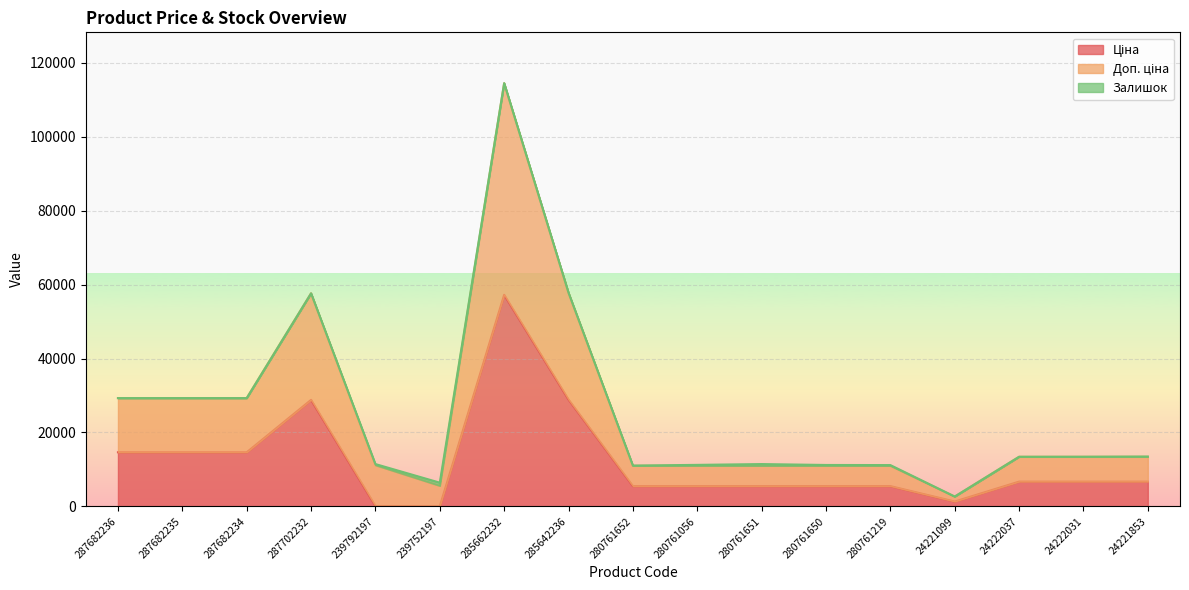

The value of Ціна at 287702232 is 28821.8. True or false?

True